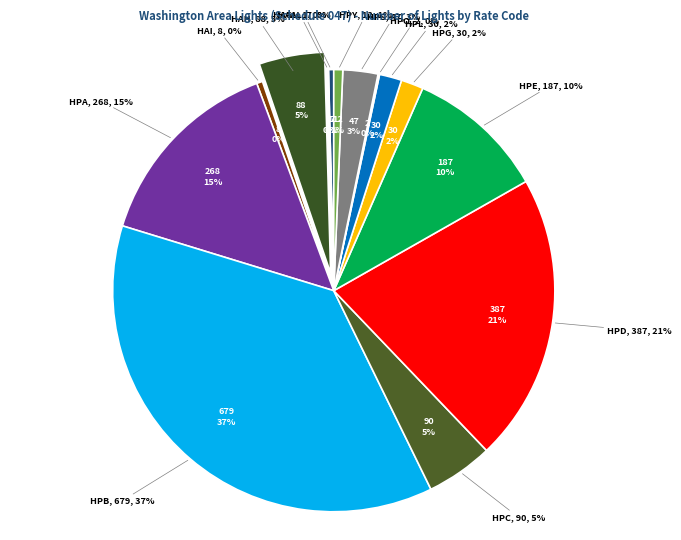

To the nearest percent, what is the average slice percentage?

7%